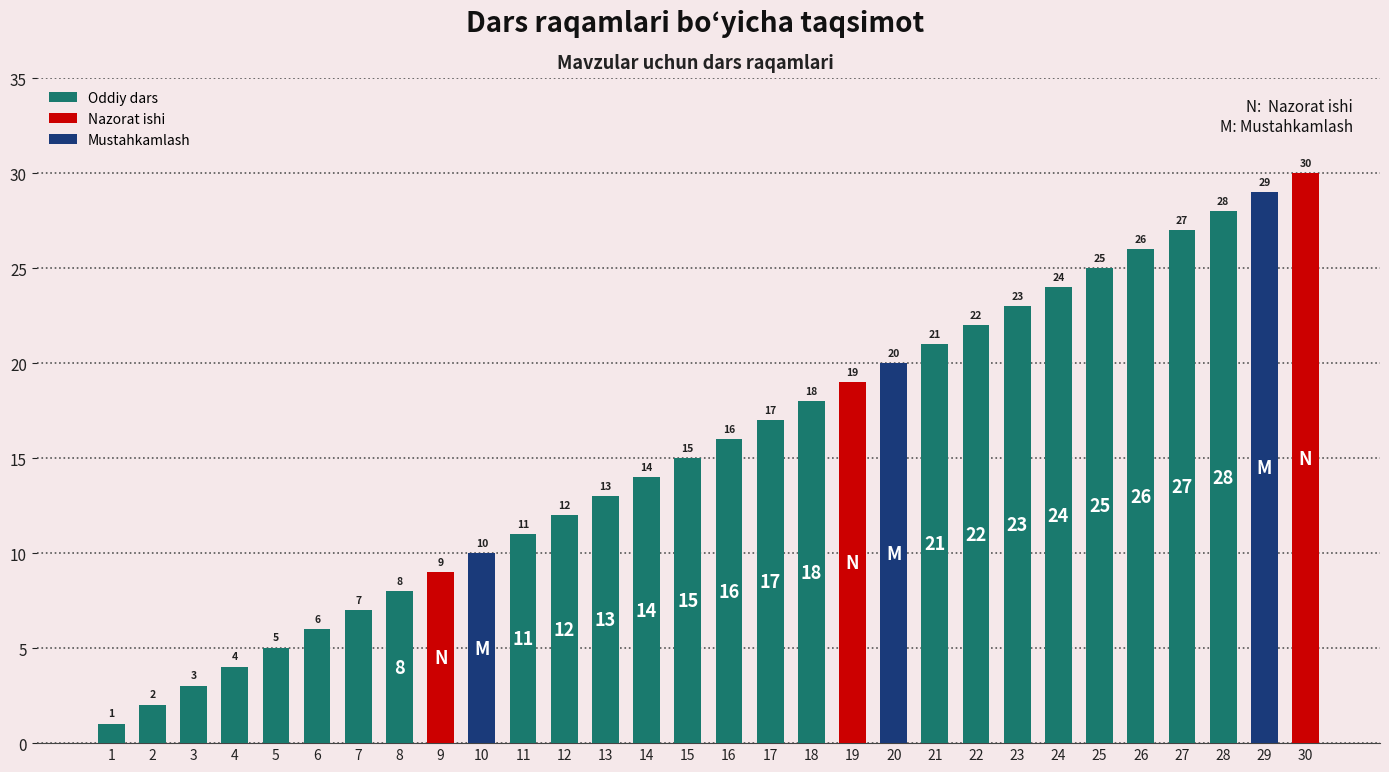

Between 2 and 8, which is larger?

8